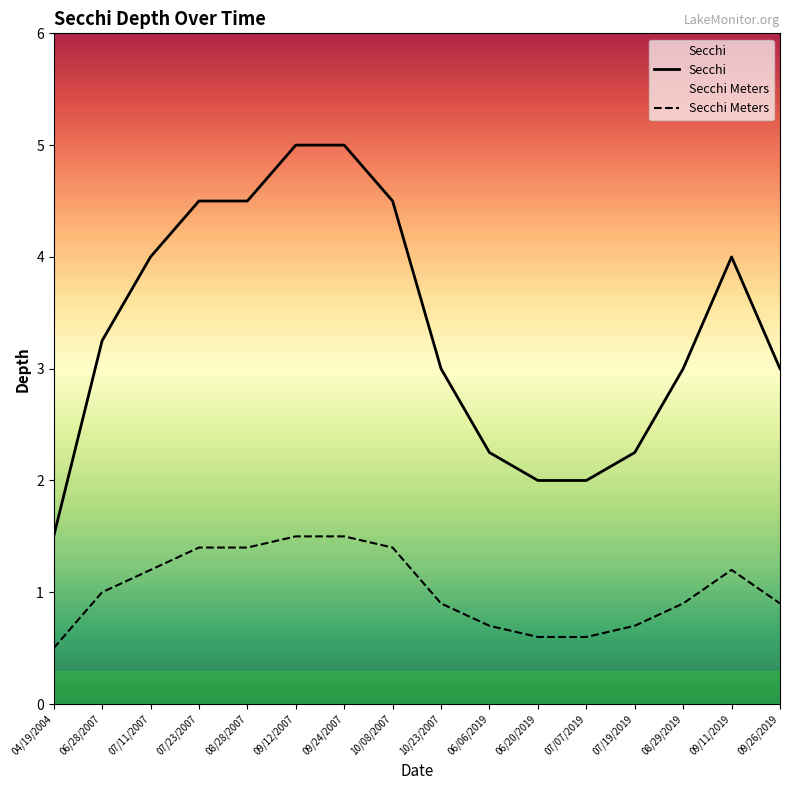

At which label does Secchi Meters reach its peak?

09/12/2007